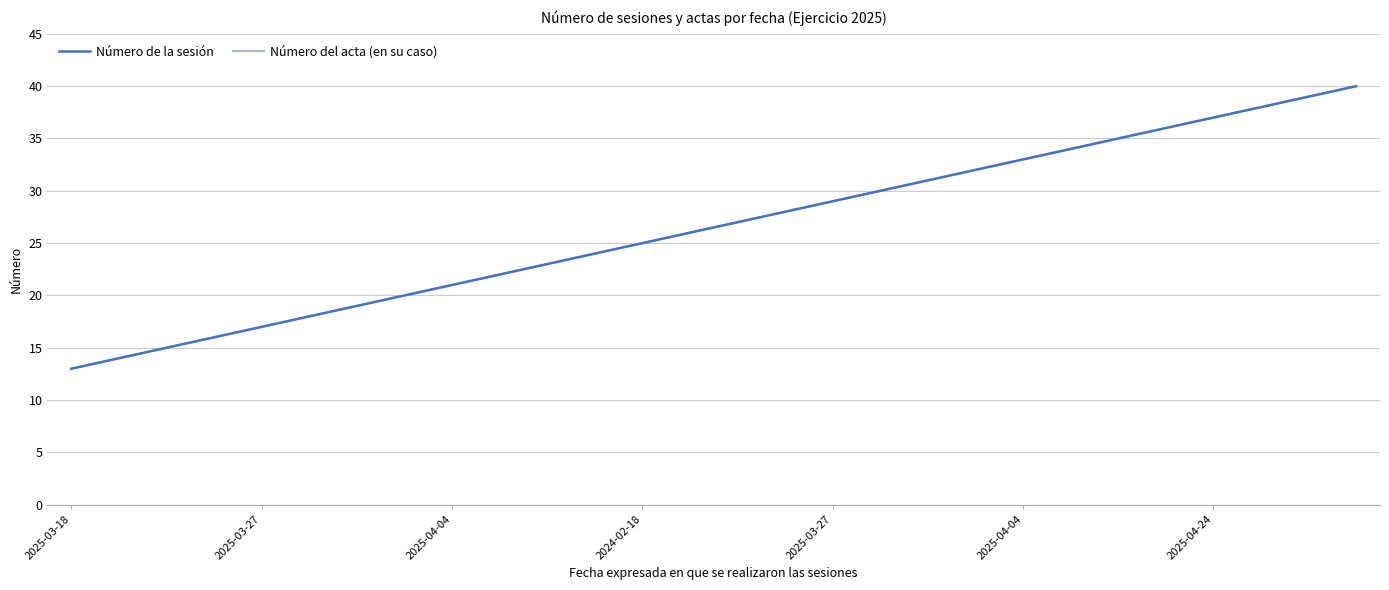

Does the chart display data point markers on the line(s)?

No